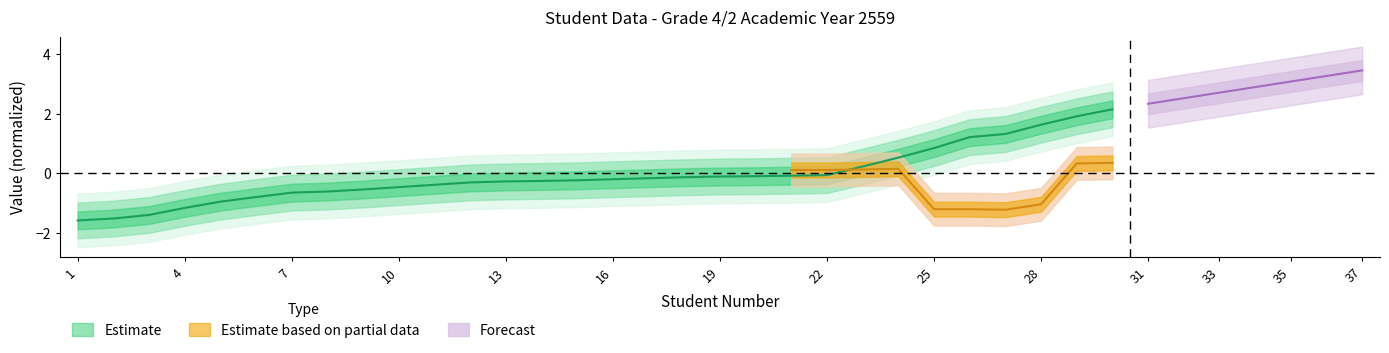

Where does the data first go above 0?

23